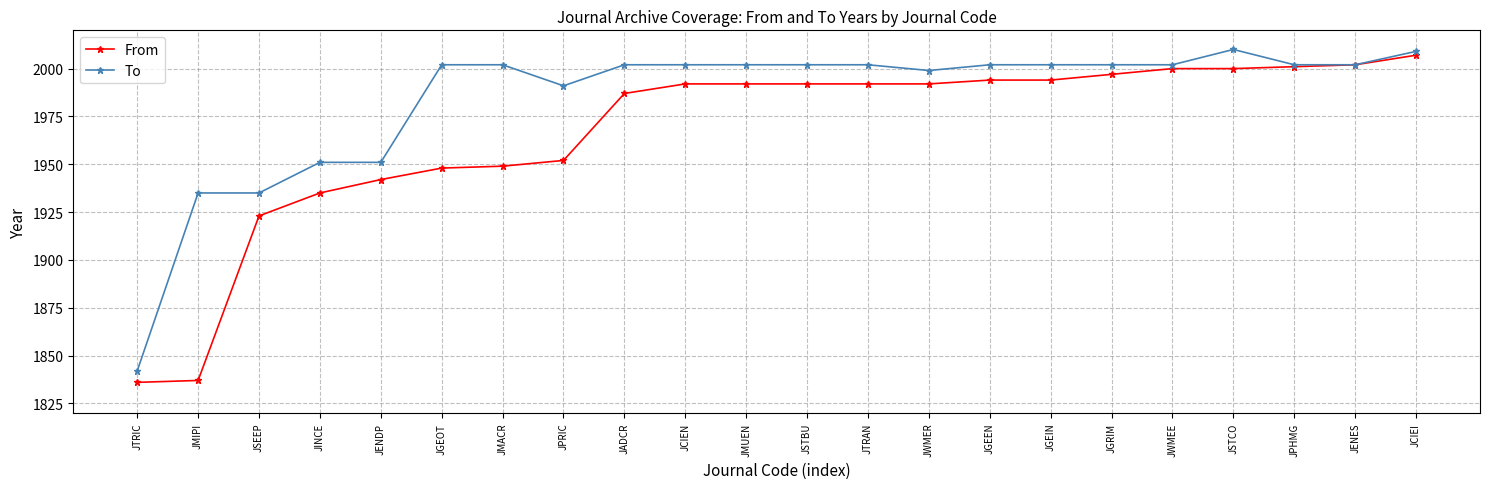

What is the value of the To point at the 6th from the left?

2002